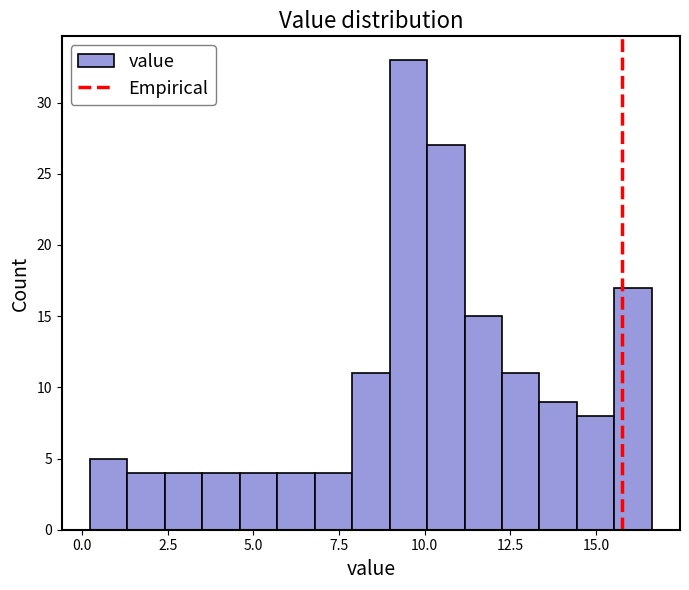

Read against the x-axis, roughly where is the centre of the tallest bar?

9.5